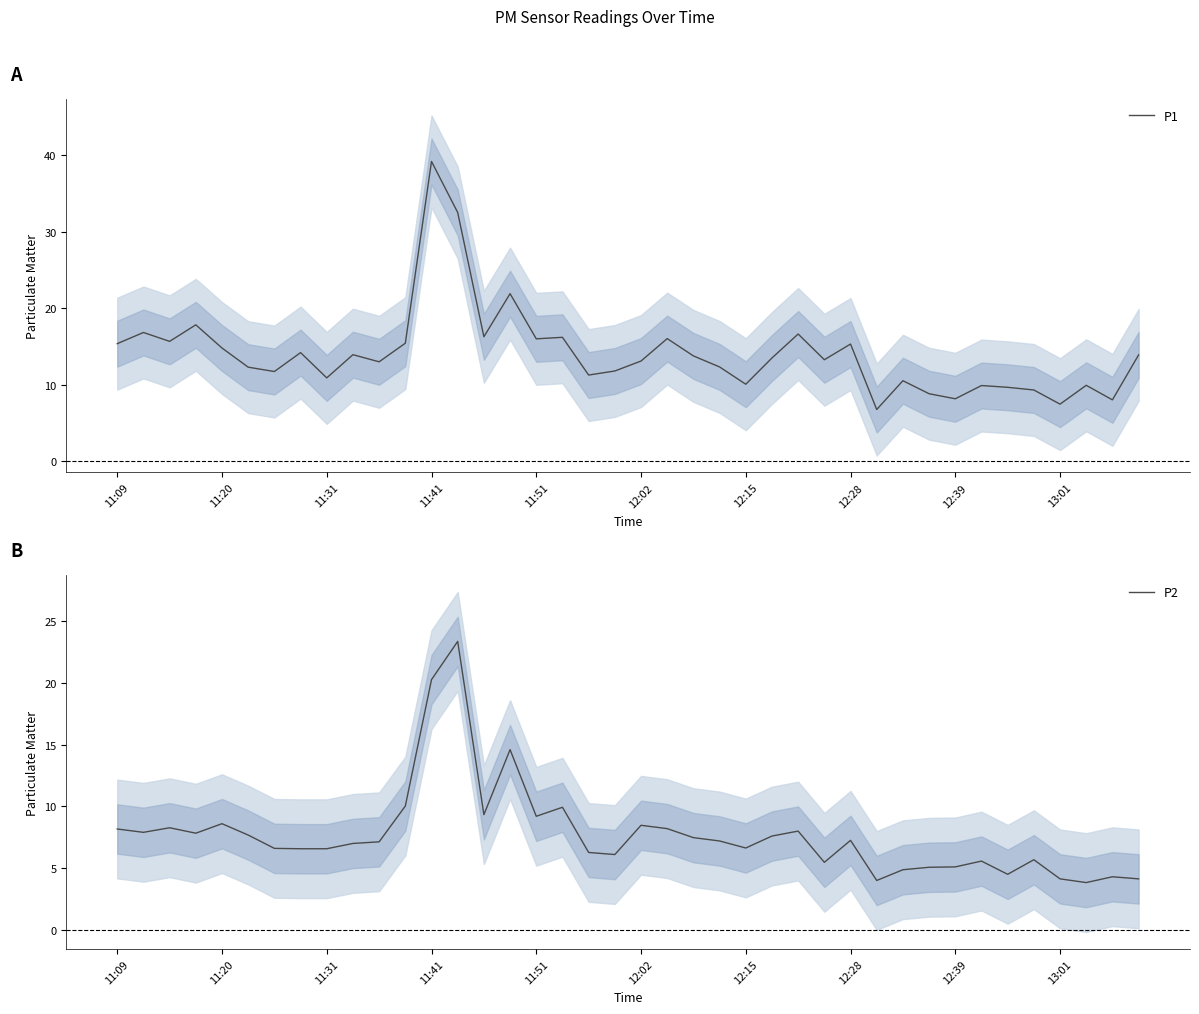

Which category has the highest value in the P1 series?

11:41